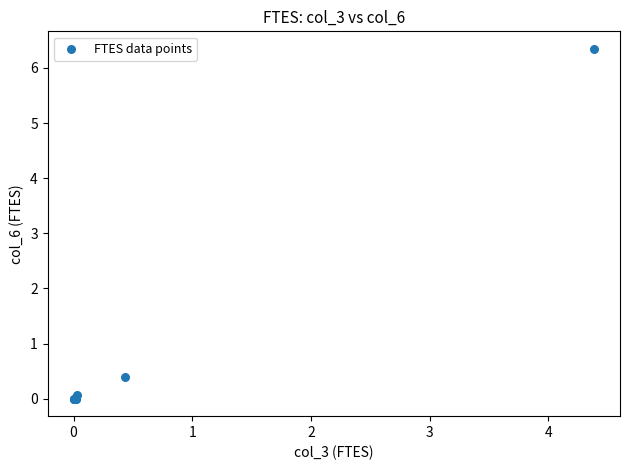

What Y value in the scatter plot is closest to 3?

0.4